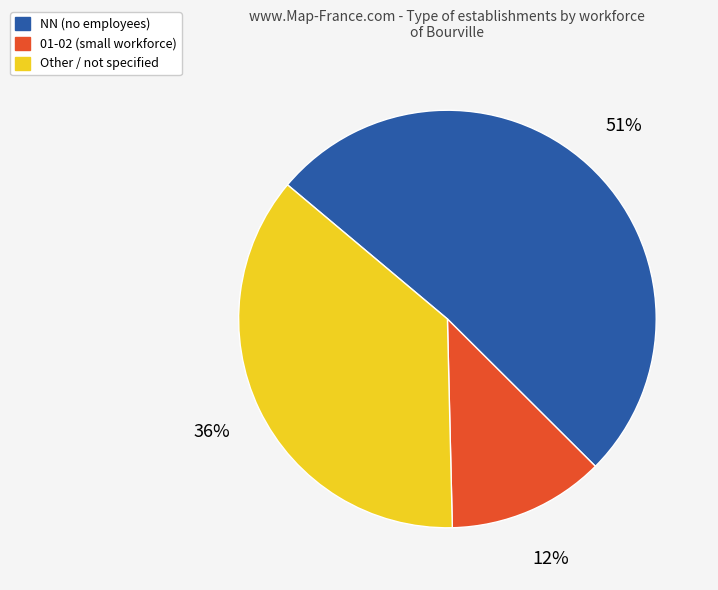

How many segments does this pie chart have?

3